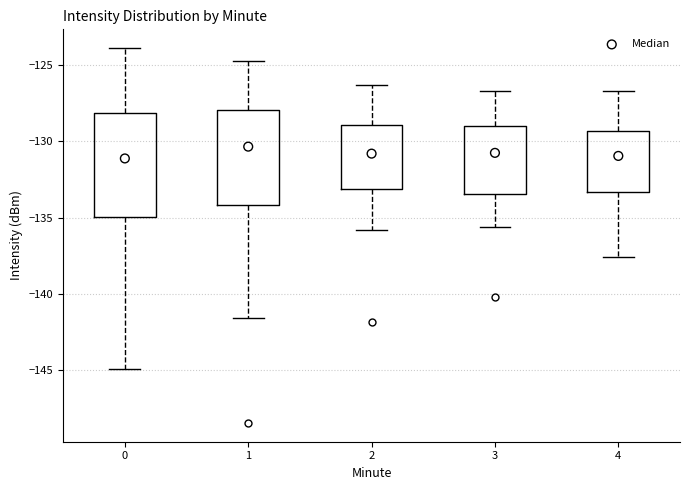

Reading left to right, transcribe this box plot: for each box, give where its median line is, the range the box spans, and where its two whiskers end, as read against the y-axis. The values are not printed on the chart, so give them approximately, as read against the axis.

0: median -131.0, box -135.0 to -128.0, whiskers -145.0 to -124.0
1: median -130.5, box -134.0 to -128.0, whiskers -141.5 to -124.5
2: median -131.0, box -133.0 to -129.0, whiskers -136.0 to -126.5
3: median -130.5, box -133.5 to -129.0, whiskers -135.5 to -126.5
4: median -131.0, box -133.5 to -129.5, whiskers -137.5 to -126.5